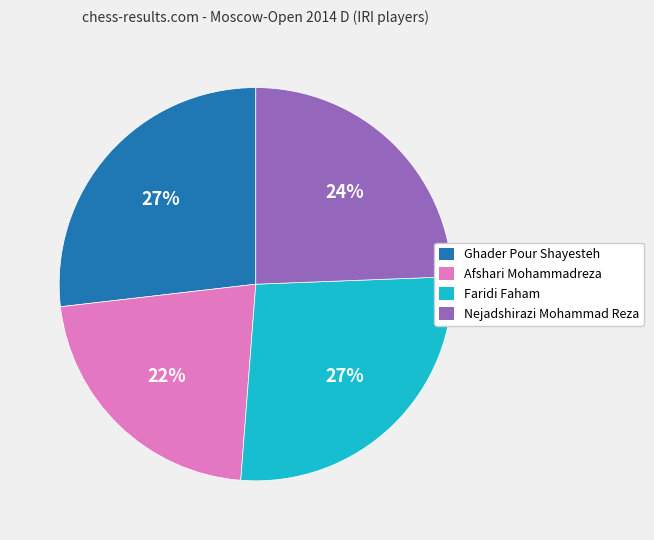

What is the smallest slice in the pie chart?

Afshari Mohammadreza